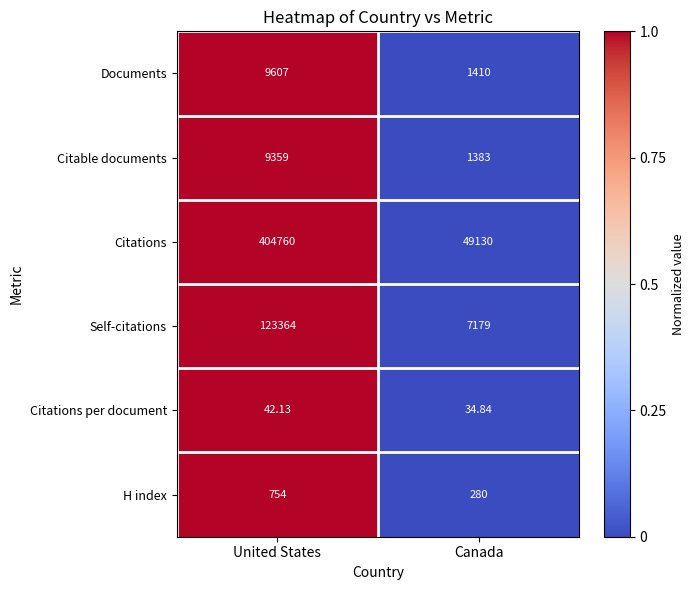

At Canada, list the series in order from smallest to largest.

Citations per document, H index, Citable documents, Documents, Self-citations, Citations